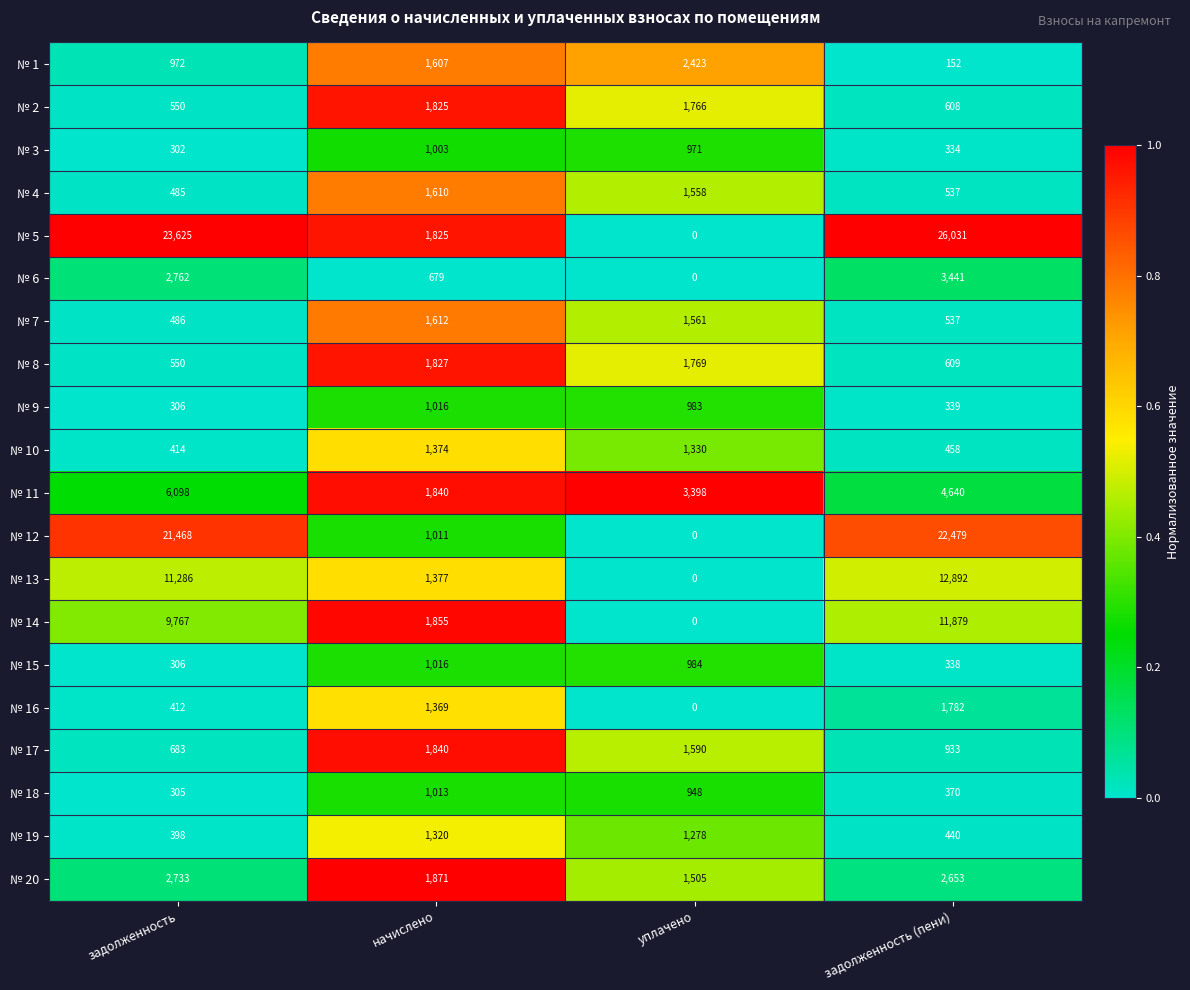

Between задолженность and задолженность (пени), which series saw the biggest shift?

№ 5